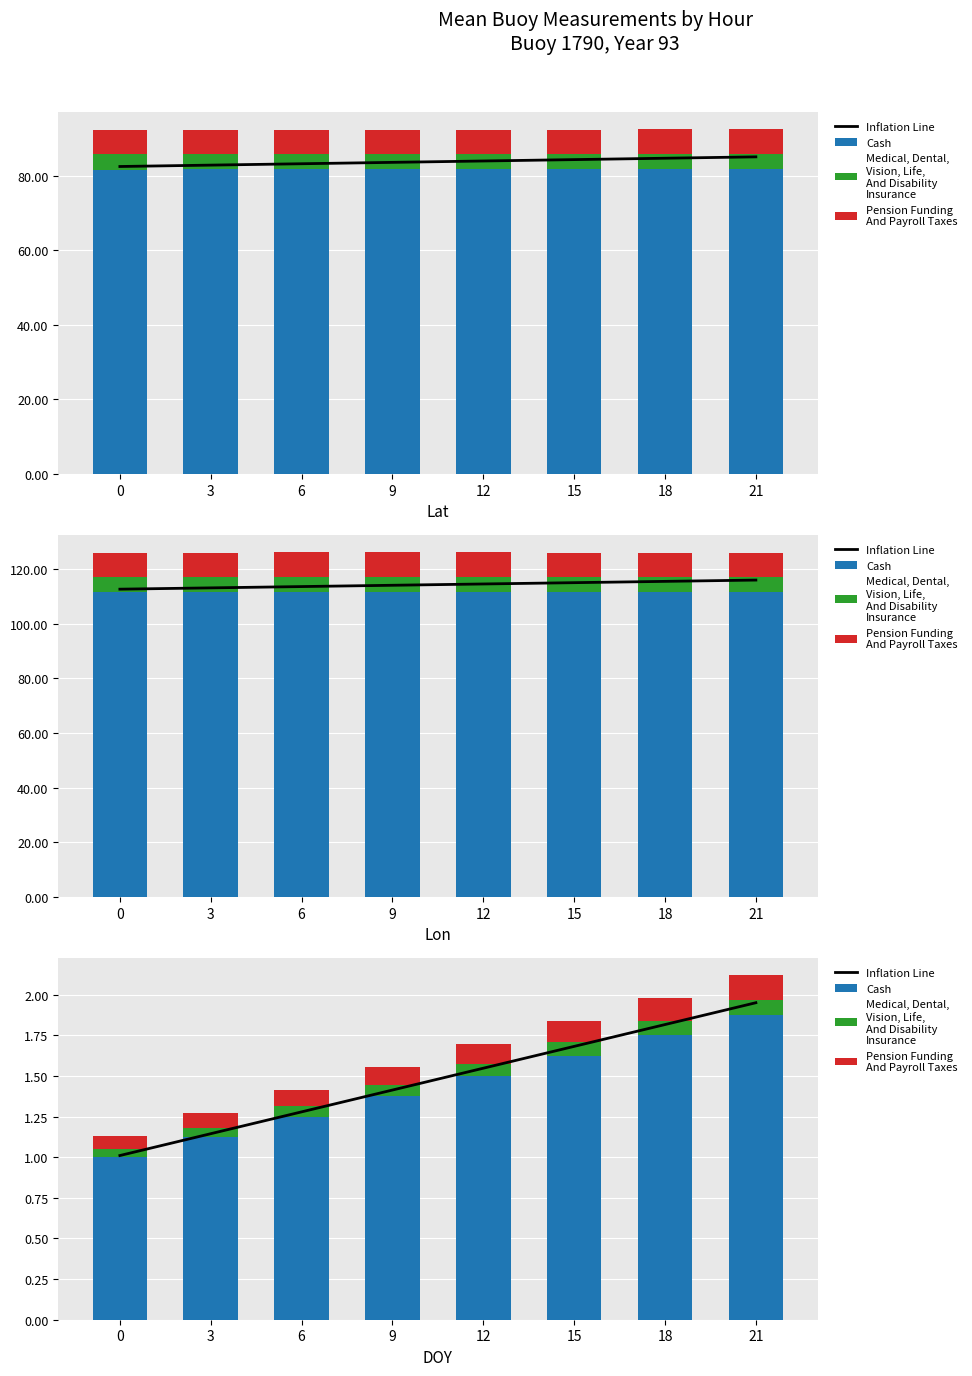

Which series changed the most between 12 and 21?

Inflation Line